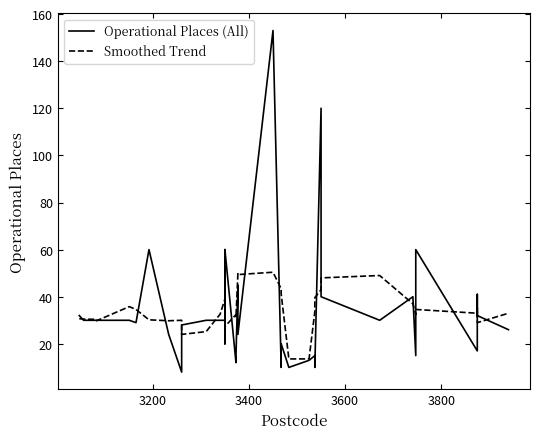

List the series in order of their peak value, highest first.

Operational Places (All), Smoothed Trend